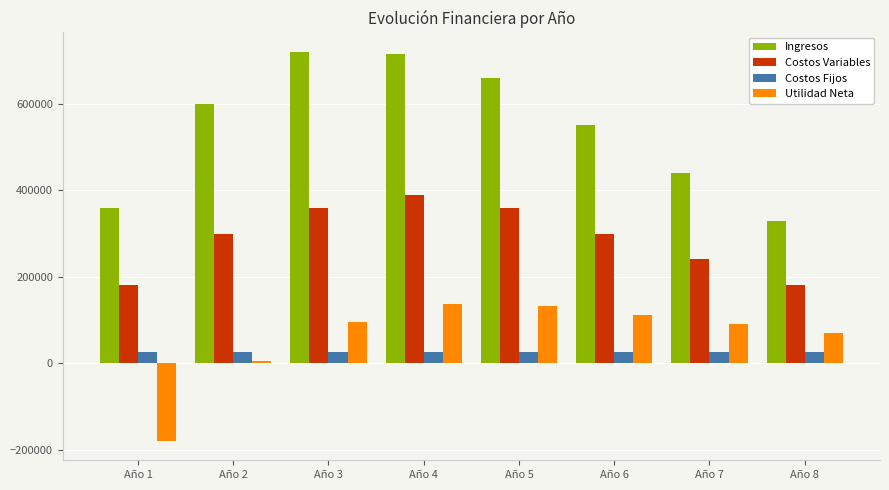

Rank the series at Año 7 from highest to lowest value.

Ingresos, Costos Variables, Utilidad Neta, Costos Fijos